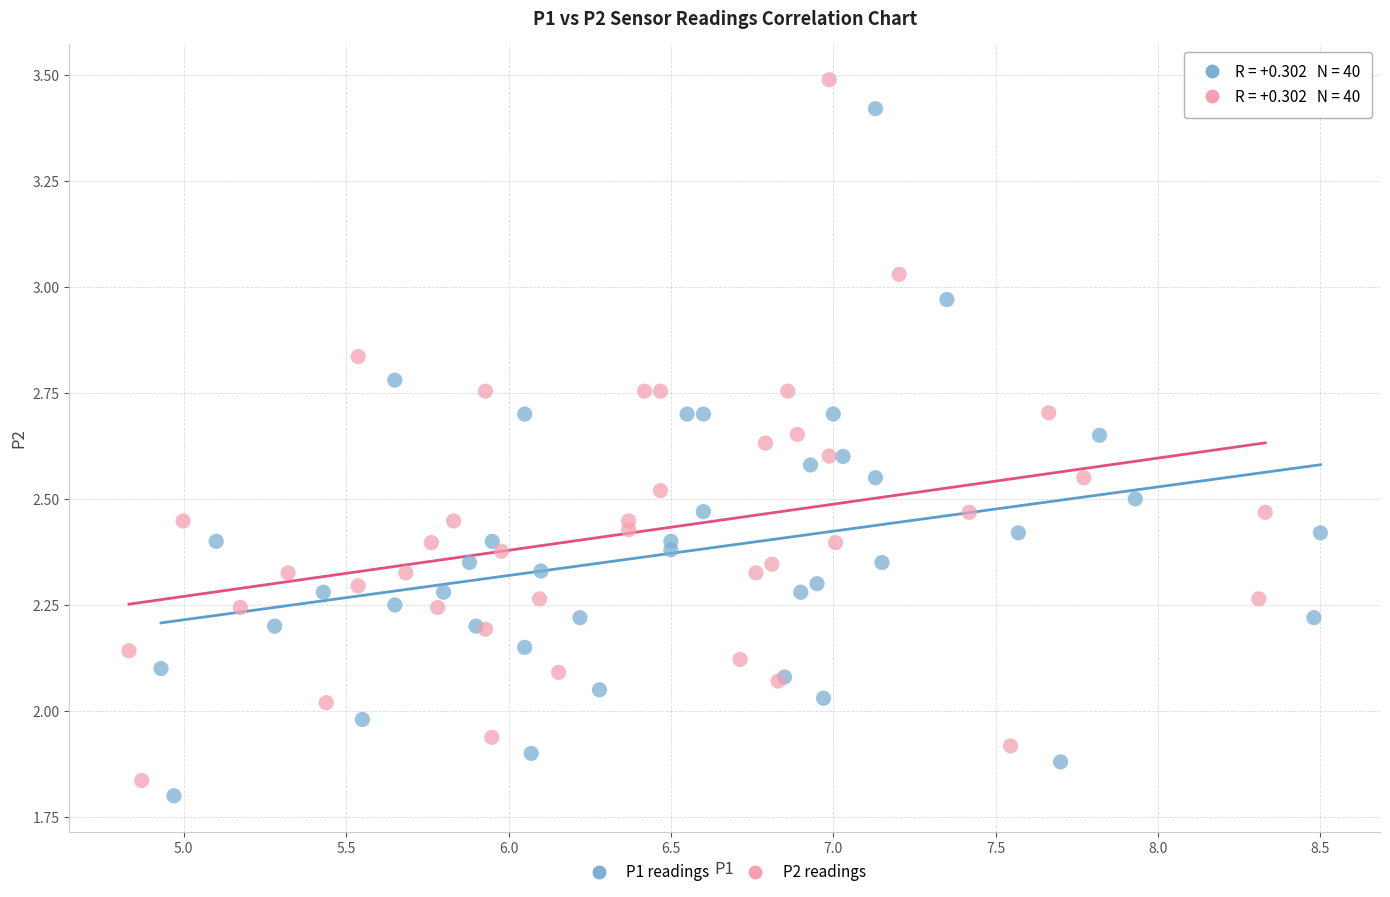

Which series has the largest Y range (max minus min)?

P2 readings